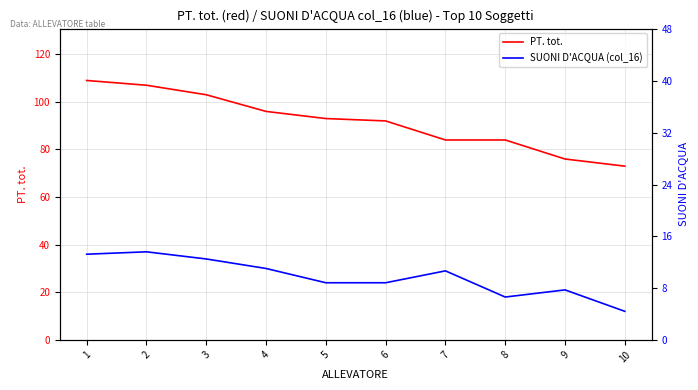

How many lines are shown in the chart?

2